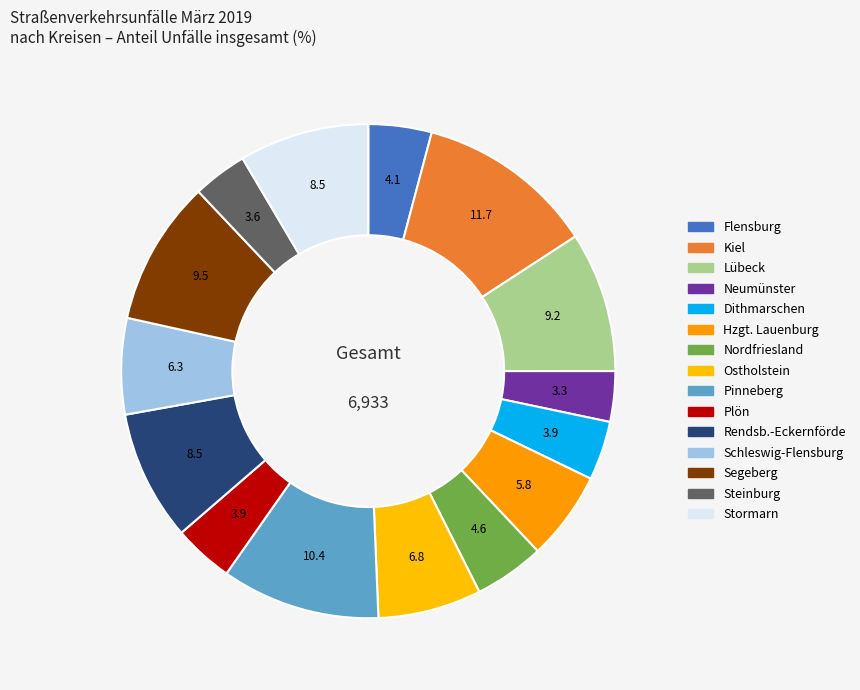

Rank the categories by value from lowest to highest.

Neumünster, Steinburg, Dithmarschen, Plön, Flensburg, Nordfriesland, Hzgt. Lauenburg, Schleswig-Flensburg, Ostholstein, Stormarn, Rendsb.-Eckernförde, Lübeck, Segeberg, Pinneberg, Kiel